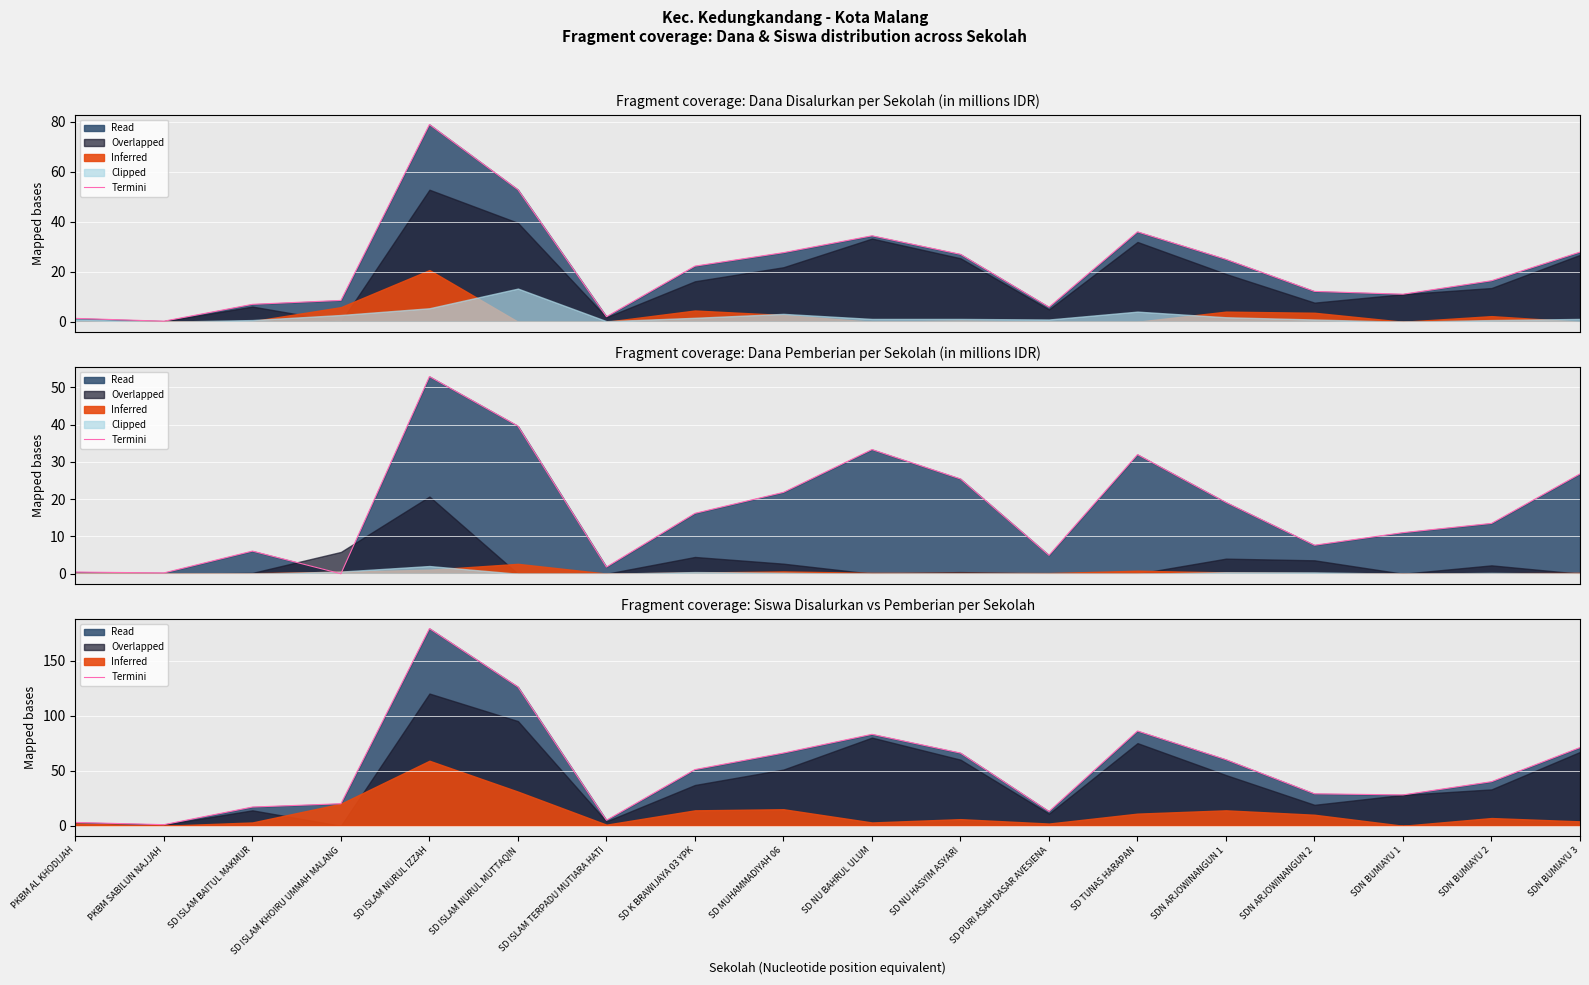

What is the sum of the values at SD PURI ASAH DASAR AVESIENA and SD ISLAM NURUL MUTTAQIN?

139